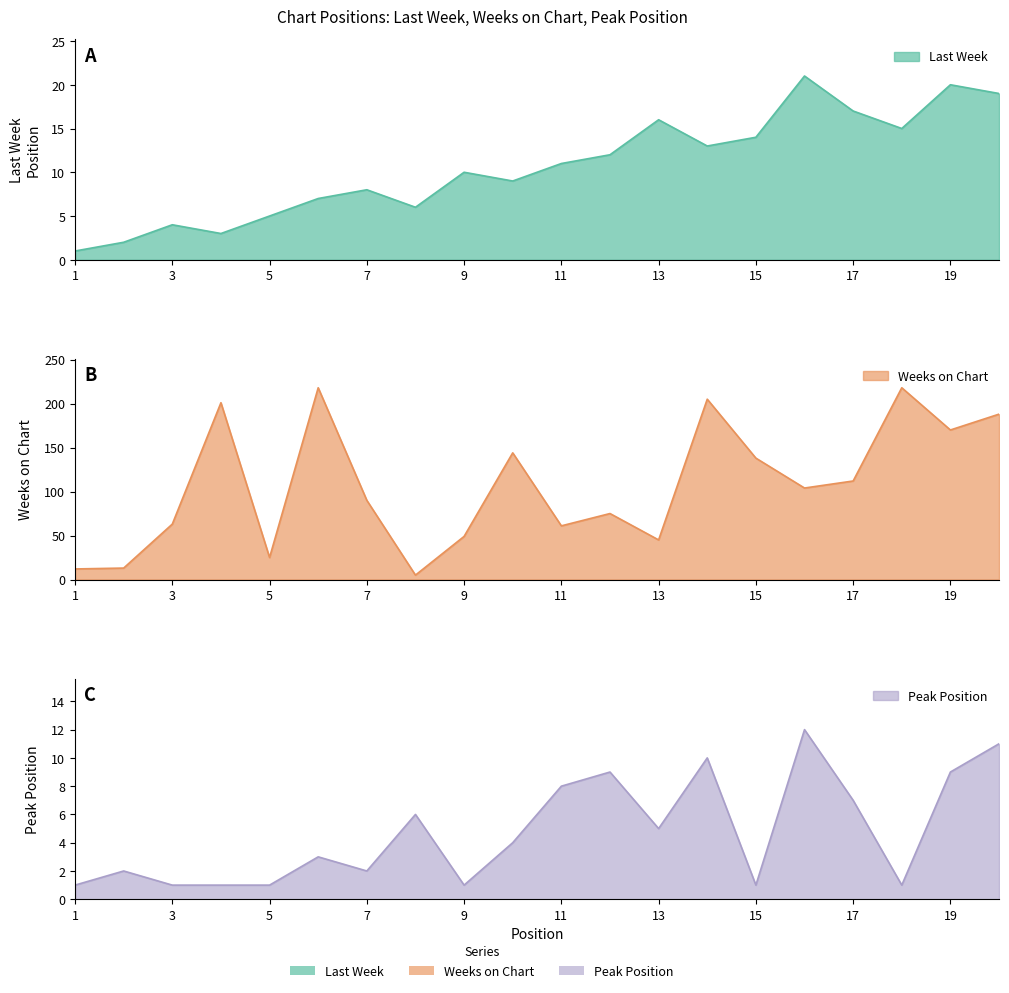

Is the value of Peak Position at 8 greater than the value of Last Week at 9?

No